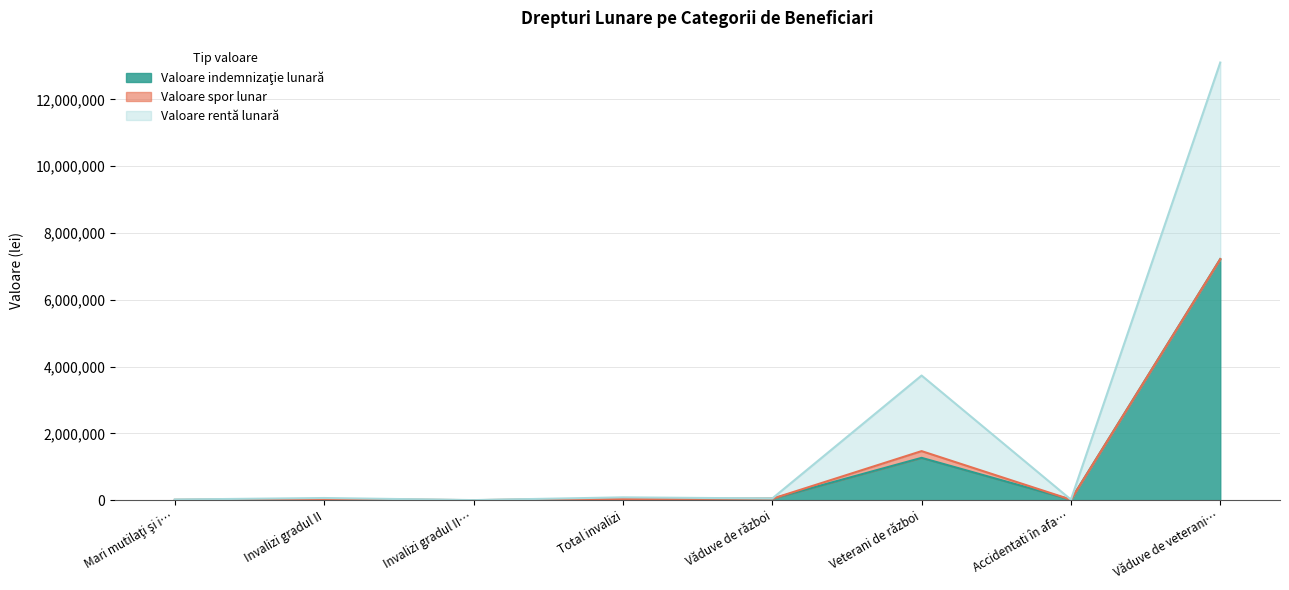

At which category is the sum across all series the highest?

Văduve de veterani…